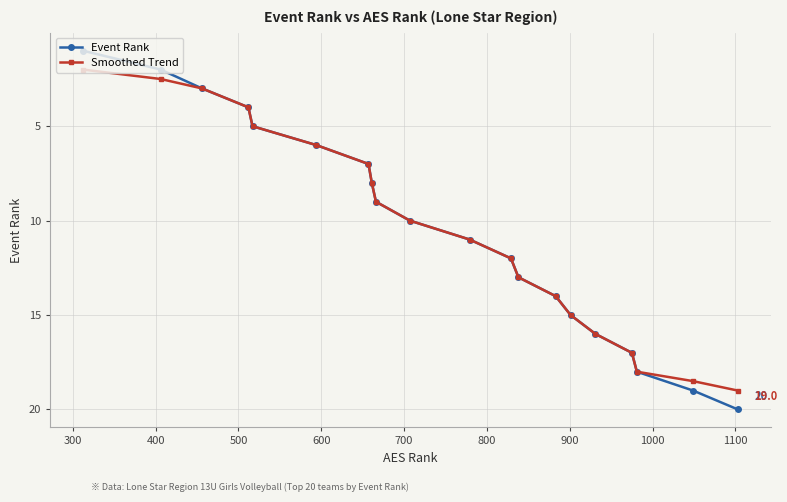

Which series has the widest spread of values?

Event Rank